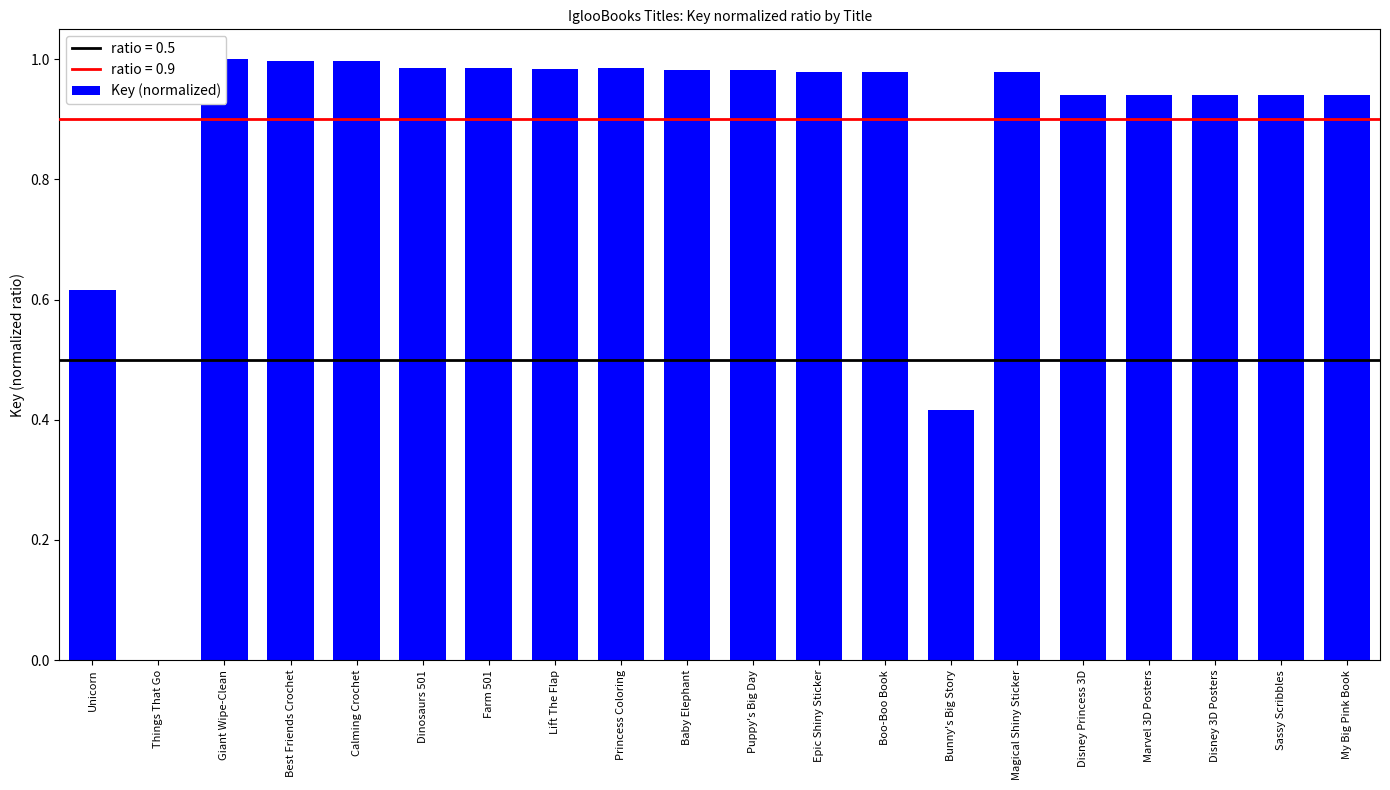

Rank the categories by value from lowest to highest.

Things That Go, Bunny's Big Story, Unicorn, Sassy Scribbles, Disney 3D Posters, Disney Princess 3D, Marvel 3D Posters, My Big Pink Book, Boo-Boo Book, Epic Shiny Sticker, Magical Shiny Sticker, Baby Elephant, Puppy's Big Day, Lift The Flap, Princess Coloring, Dinosaurs 501, Farm 501, Best Friends Crochet, Calming Crochet, Giant Wipe-Clean